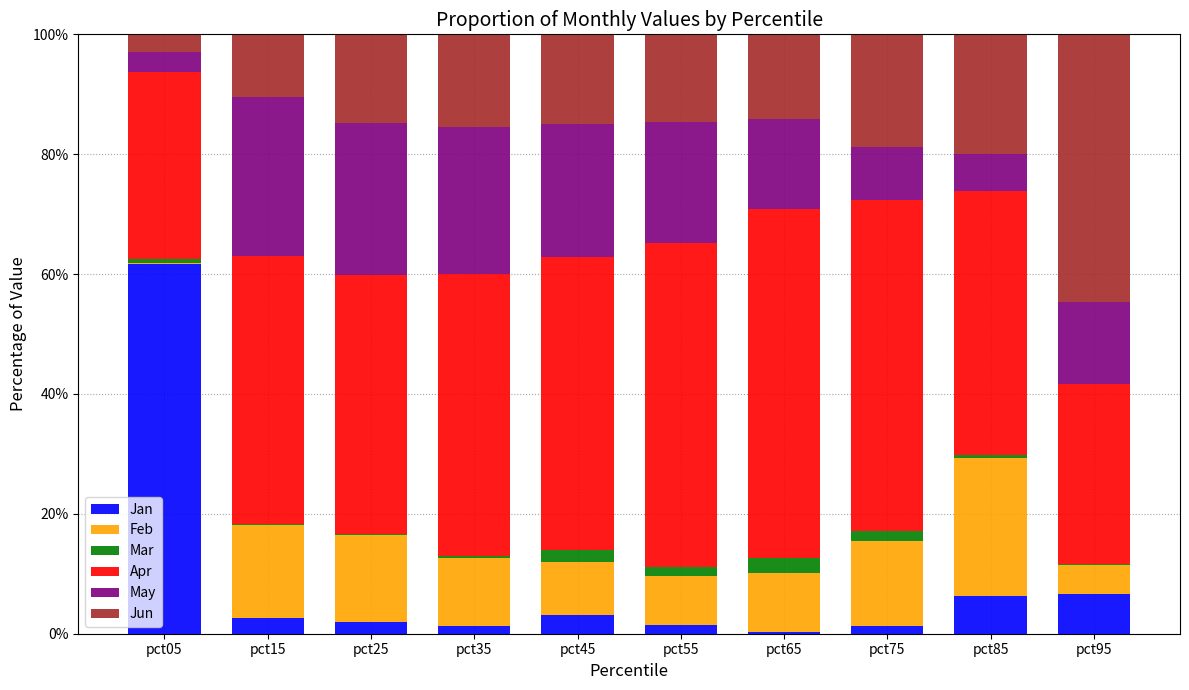

The Jan series shows 1.4 at pct35. True or false?

True